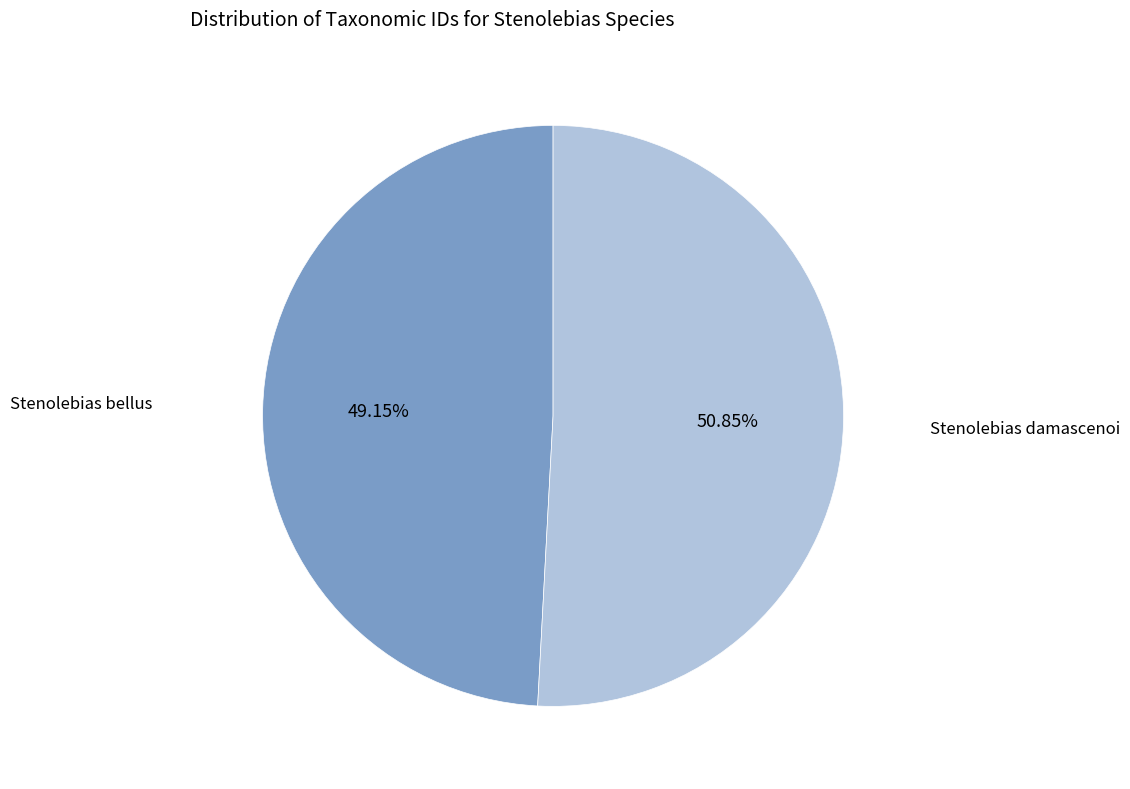

Does any single category account for the majority?

Yes